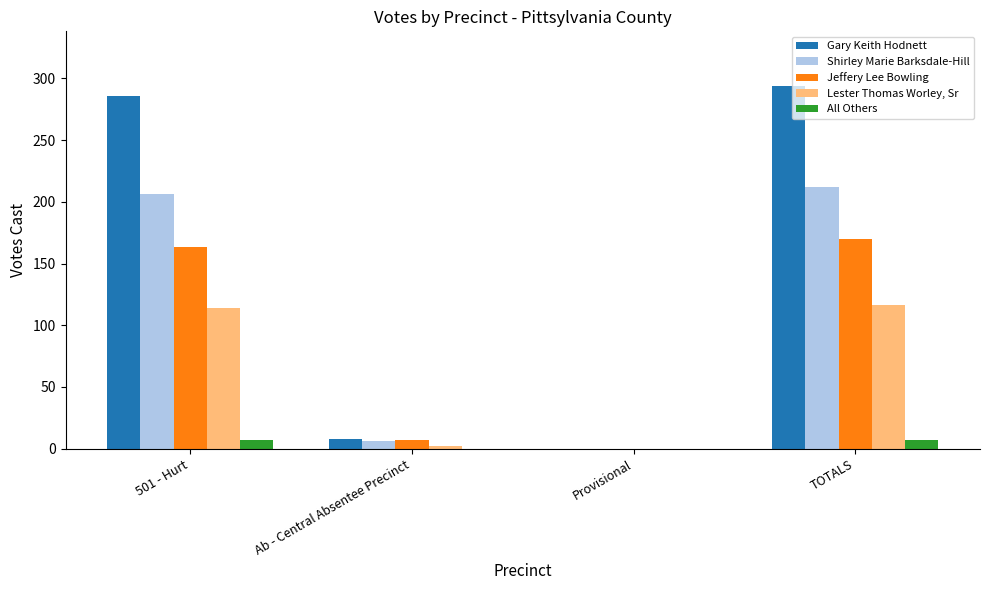

Which series changed the most between 501 - Hurt and Ab - Central Absentee Precinct?

Gary Keith Hodnett